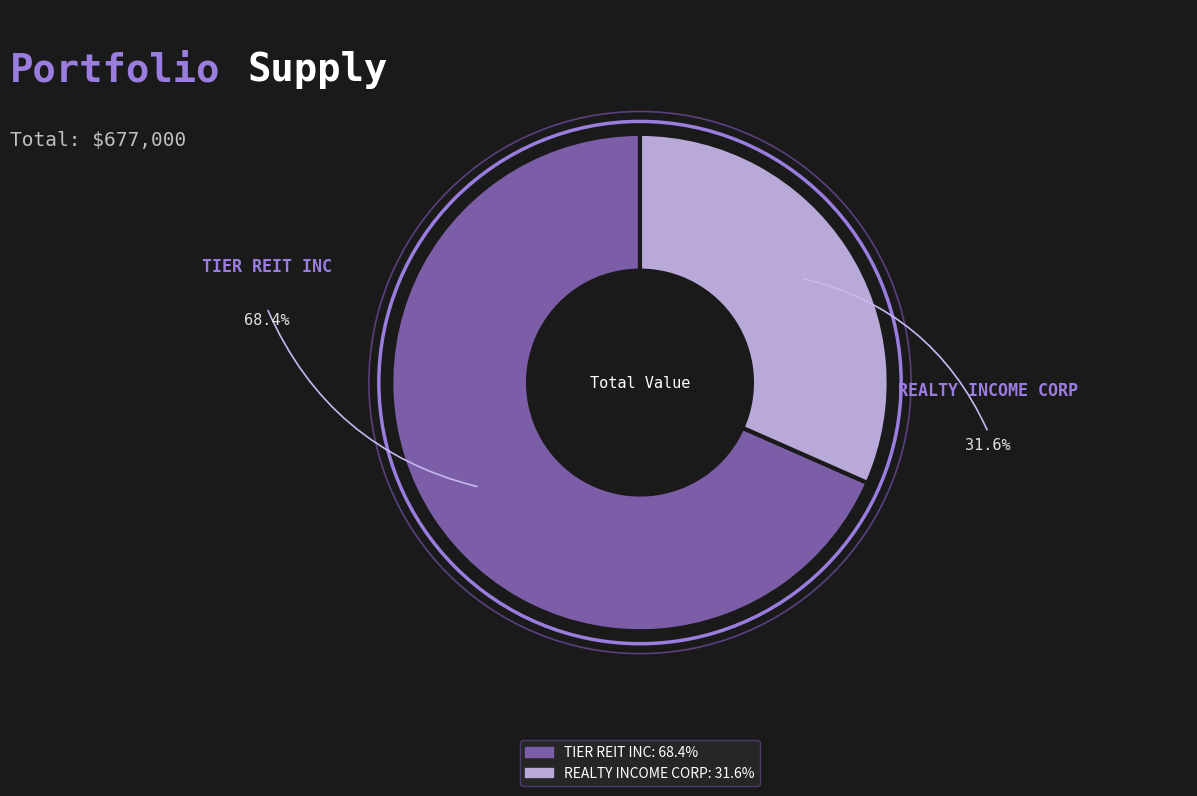

Which slice is the smallest?

REALTY INCOME CORP